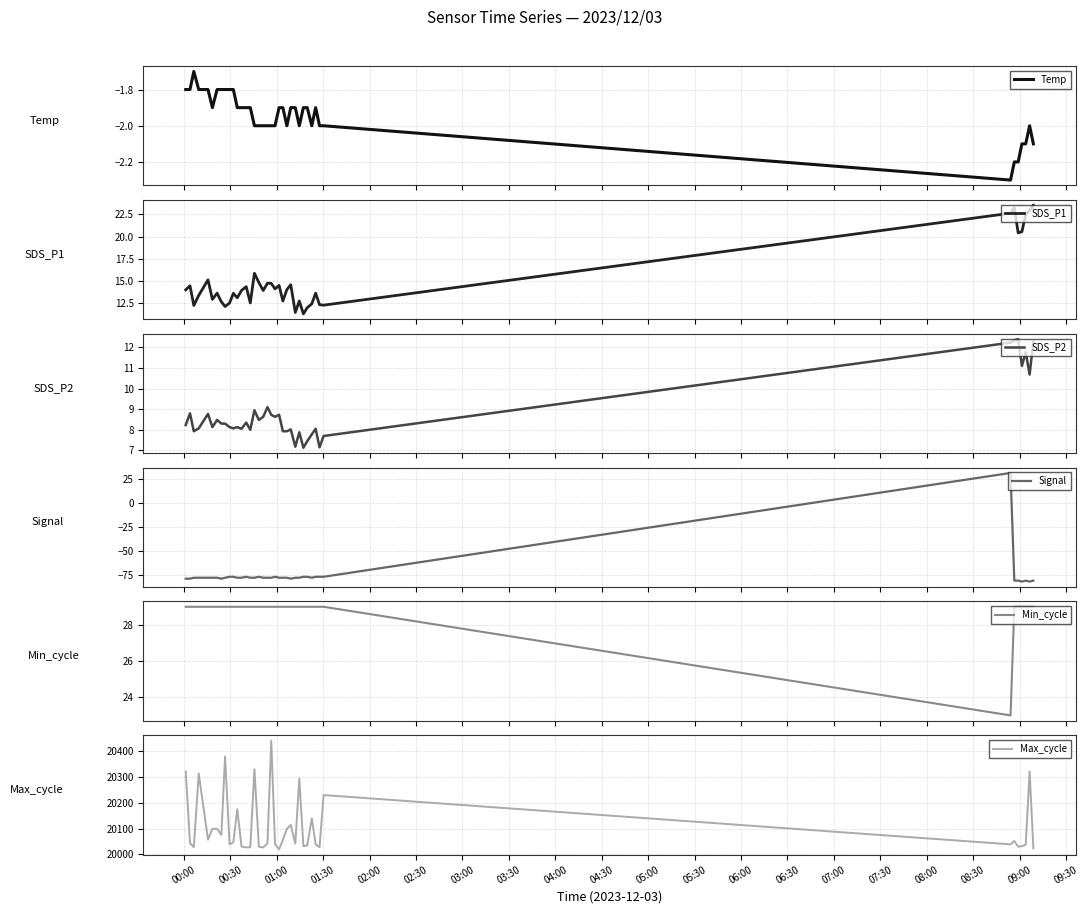

True or false: Temp and SDS_P1 intersect in this chart.

False